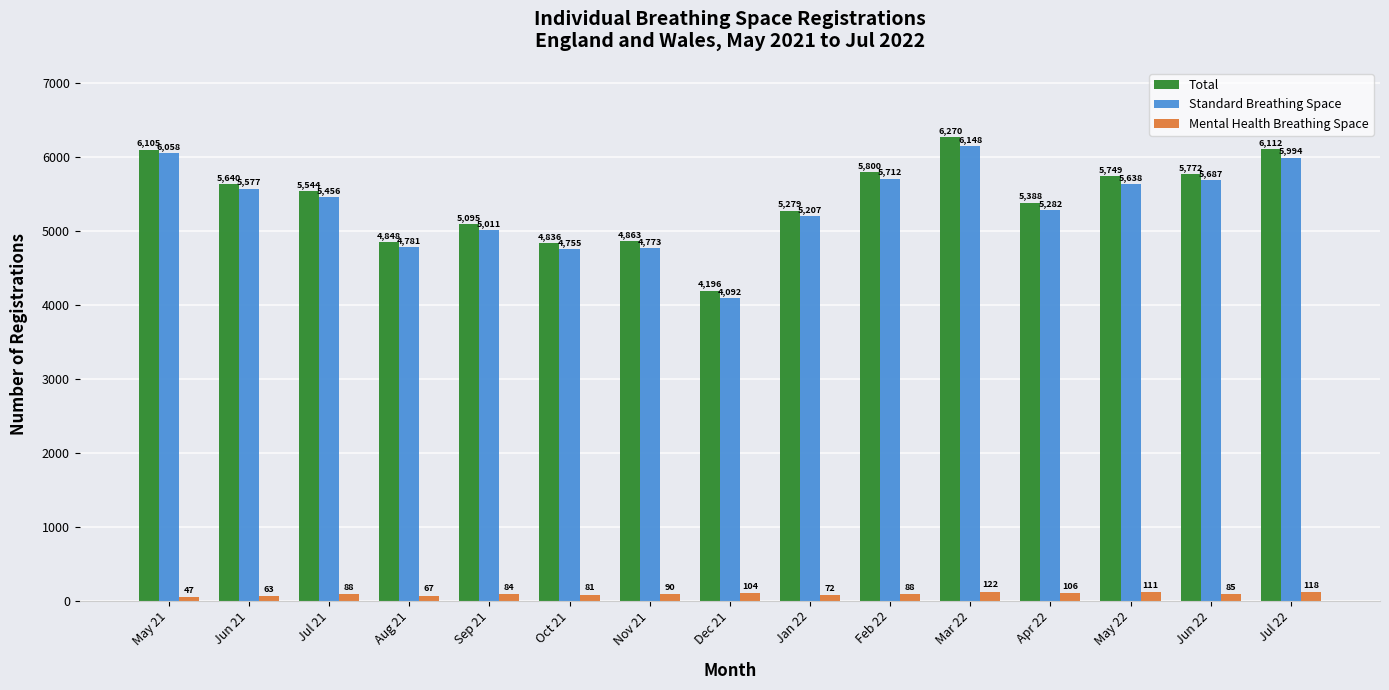

What is the minimum value for Standard Breathing Space?

4092